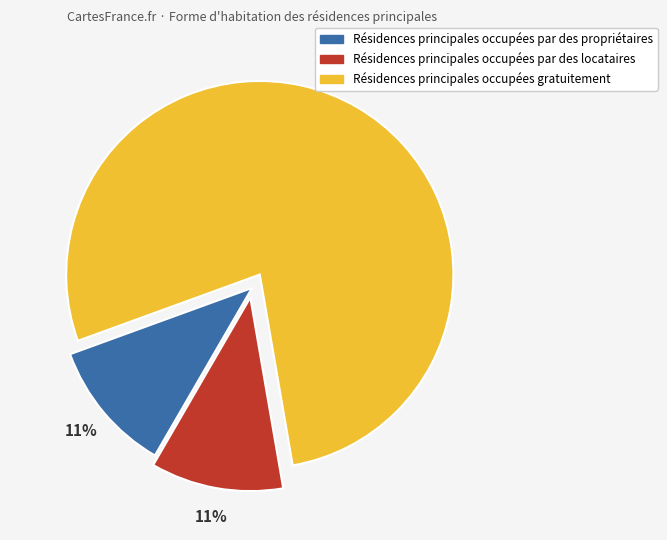

Does any single category account for the majority?

Yes